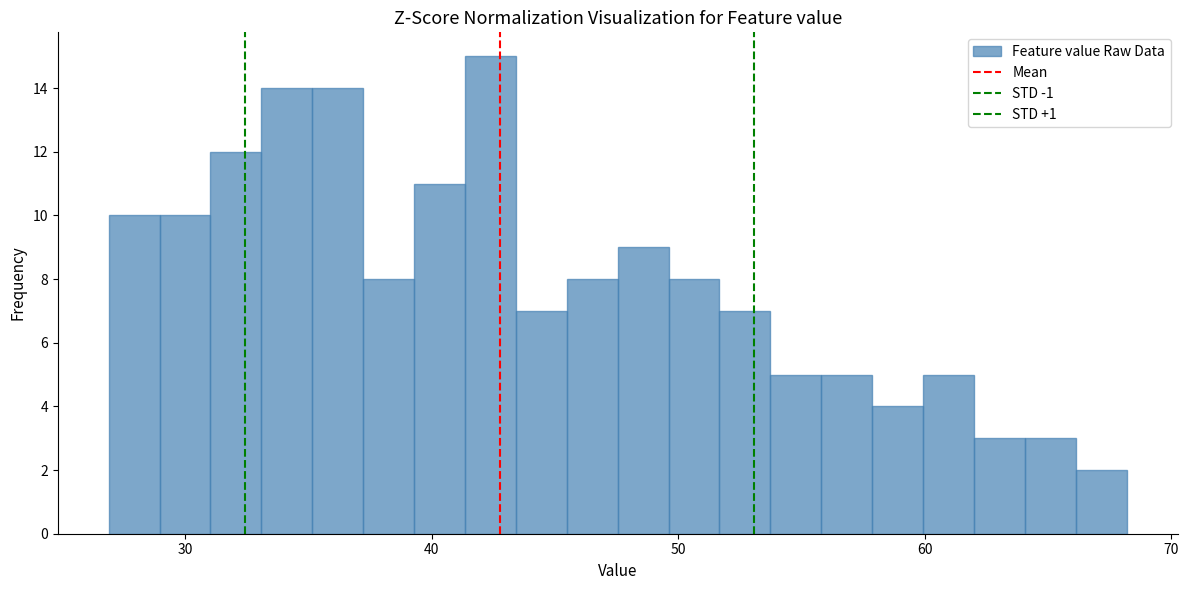

Read against the x-axis, roughly where is the centre of the tallest bar?

42